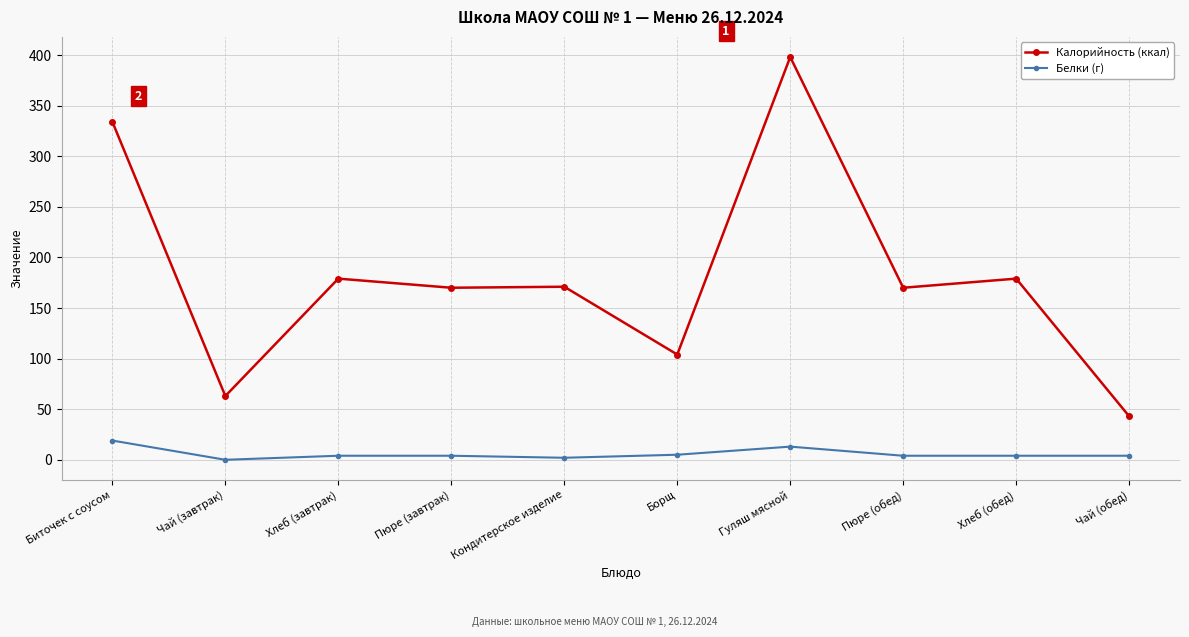

True or false: Белки (г) has a value of 0 at Чай (завтрак).

True